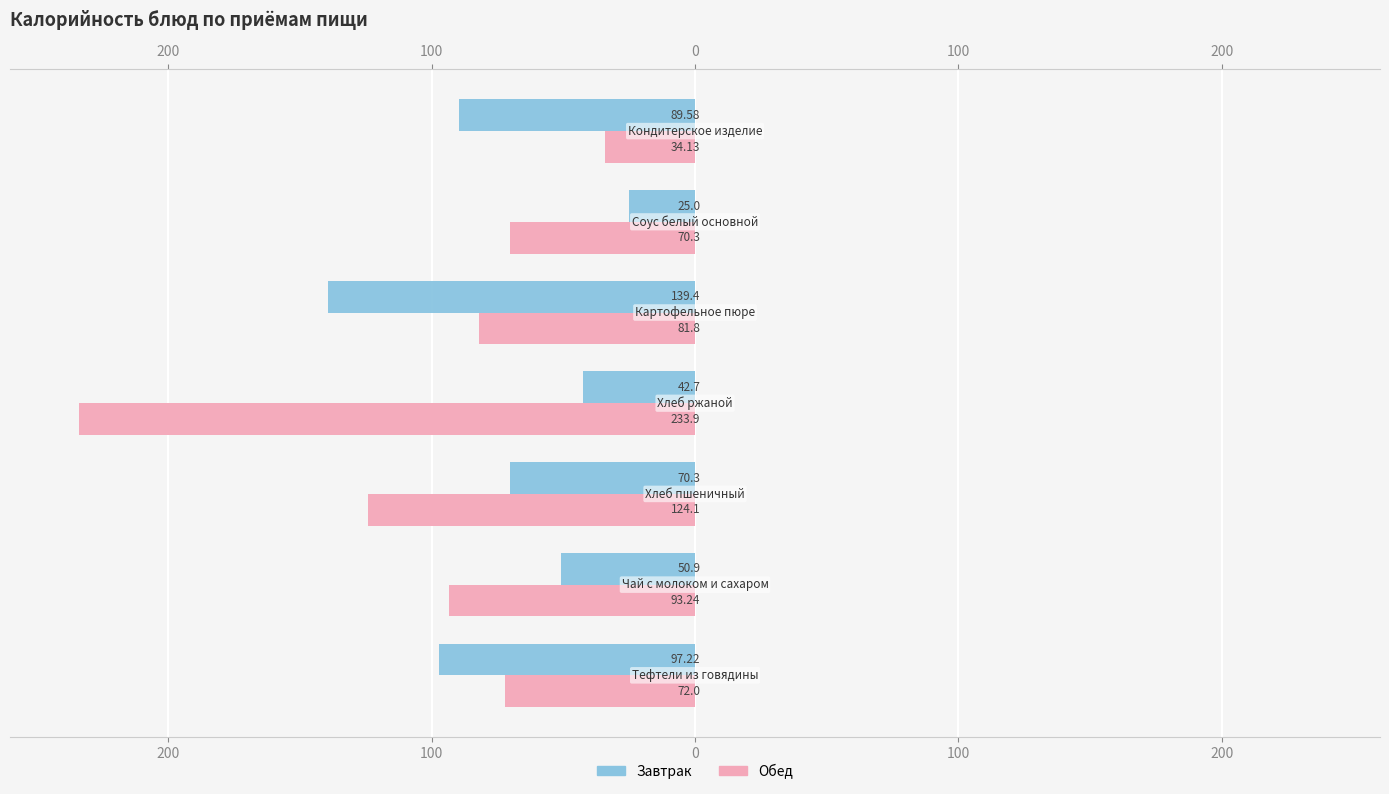

Between 0 and 200, which series saw the biggest shift?

Обед